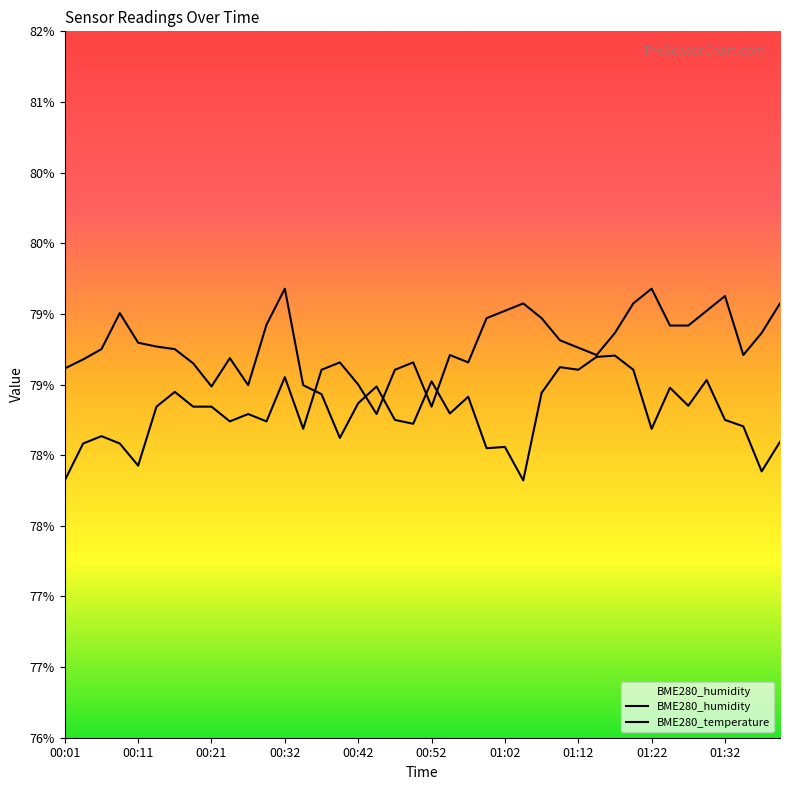

List the series in order of their peak value, lowest first.

BME280_humidity, BME280_temperature